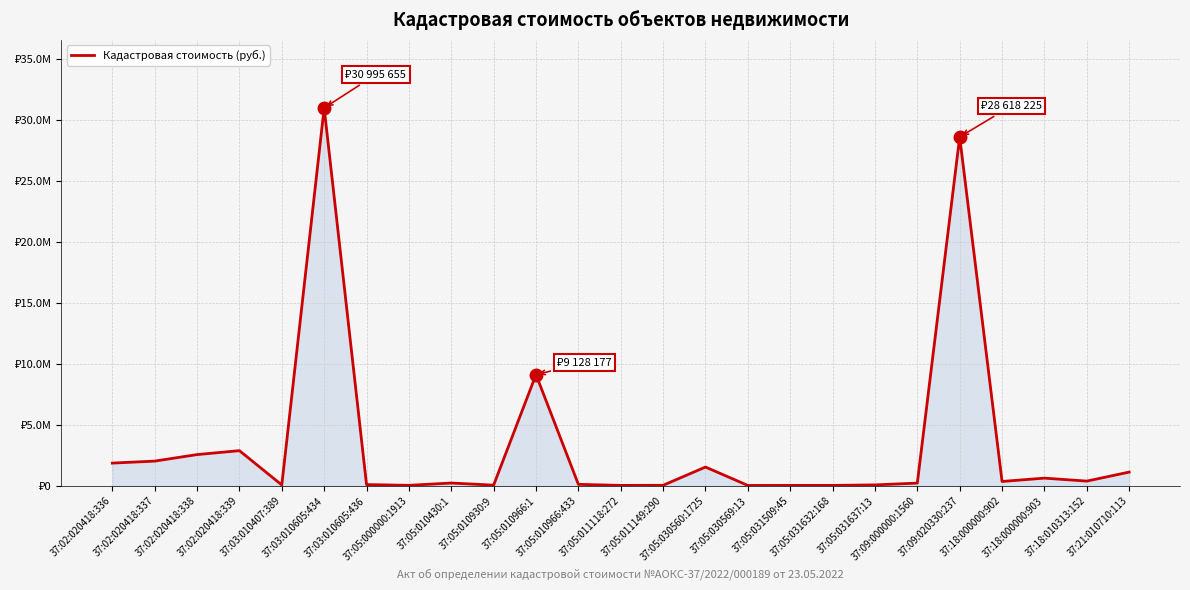

What is the change in value from 37:02:020418:338 to 37:05:031509:45?

-2526682.5